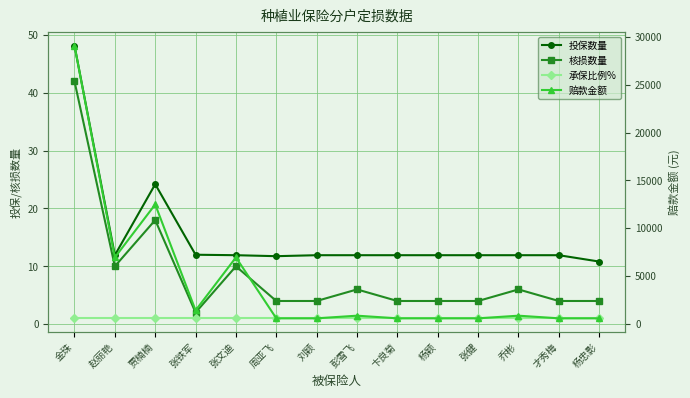

True or false: 投保数量 and 赔款金额 intersect in this chart.

False